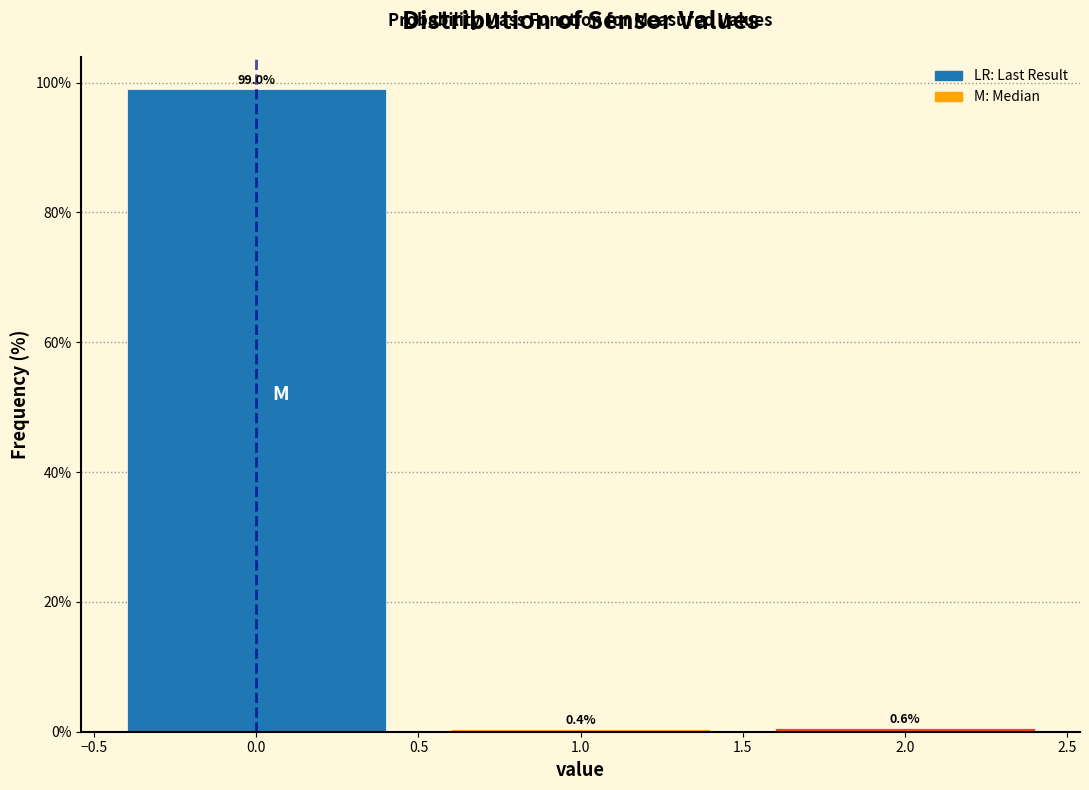

Reading left to right, list every bar in this chart as the range it spans on the x-axis followed by its height.

-0.5 to 0.5: 99.0
0.5 to 1.5: 0.4
1.5 to 2.5: 0.6